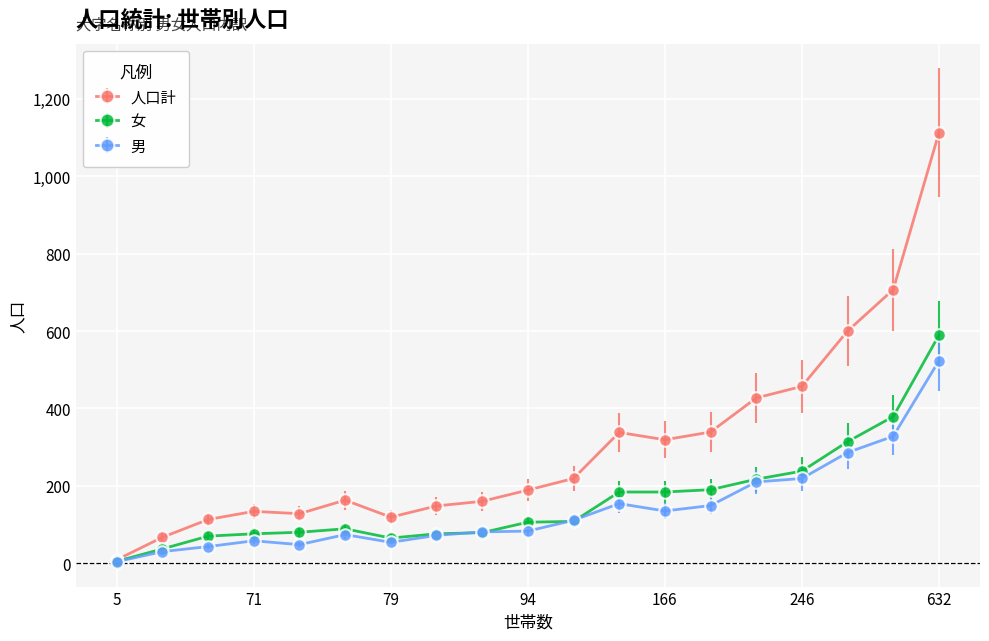

Rank the series by their maximum value, from lowest to highest.

男, 女, 人口計